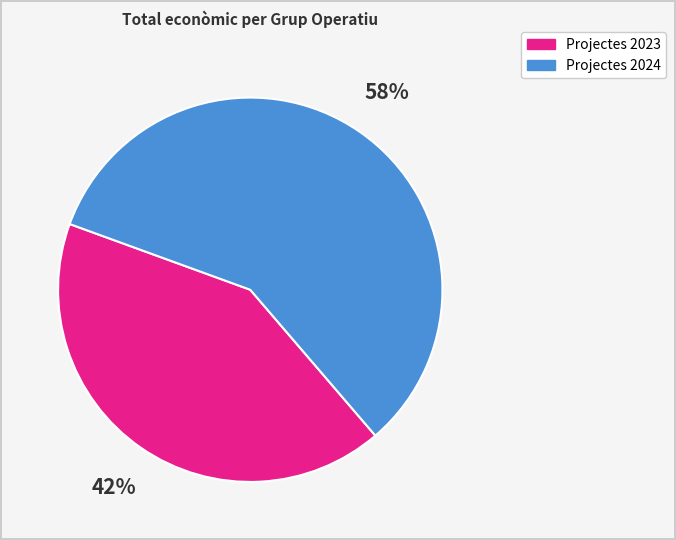

The Projectes 2023 slice represents 49% of the pie. True or false?

False